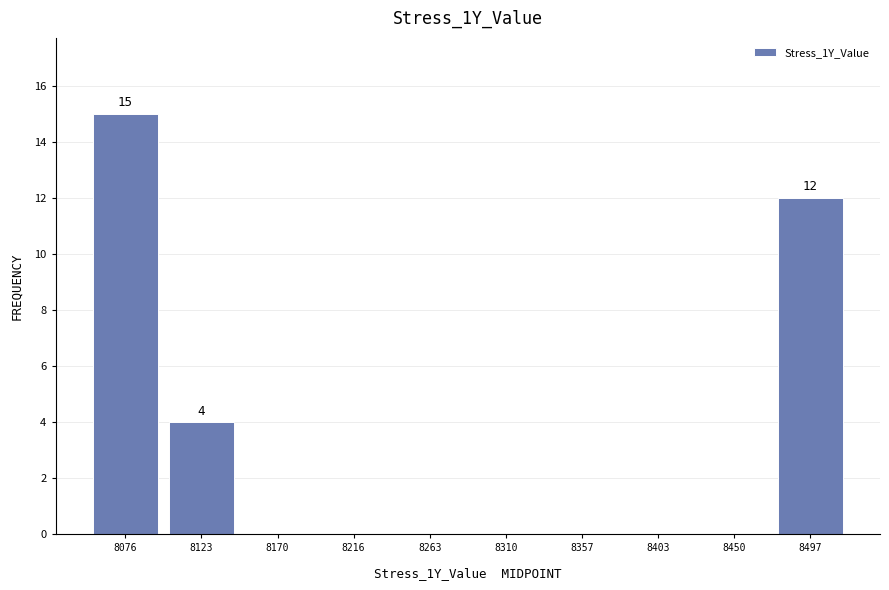

Over which range of the x-axis is the bar tallest?

8055 to 8100